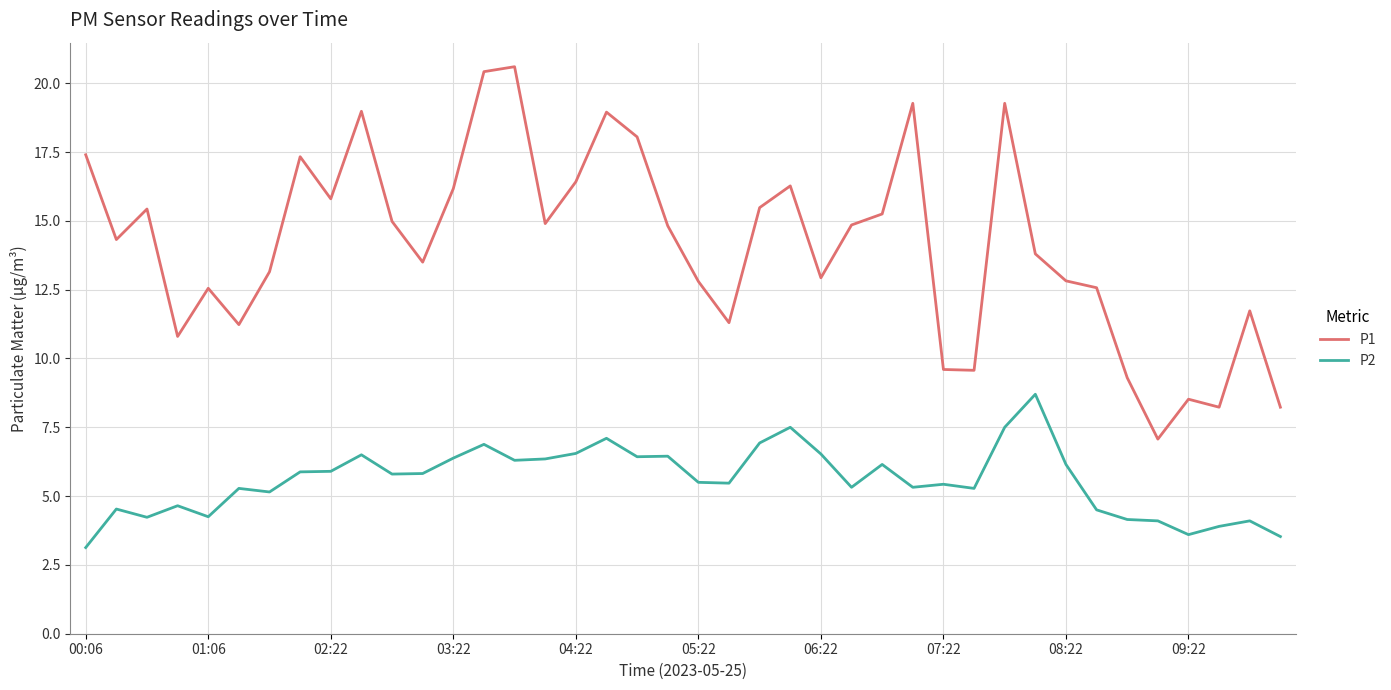

In P1, how many points are lower than both neighbors (excluding endpoints)?

11